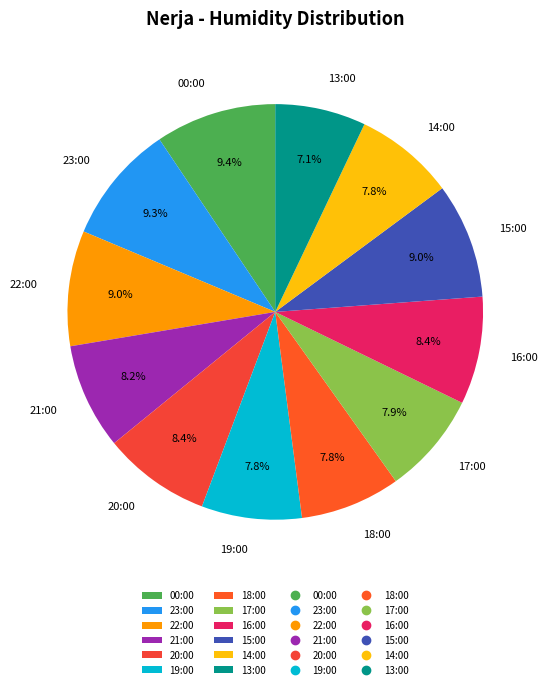

Approximately how many times larger is the value at 22:00 compared to 15:00?

1.0